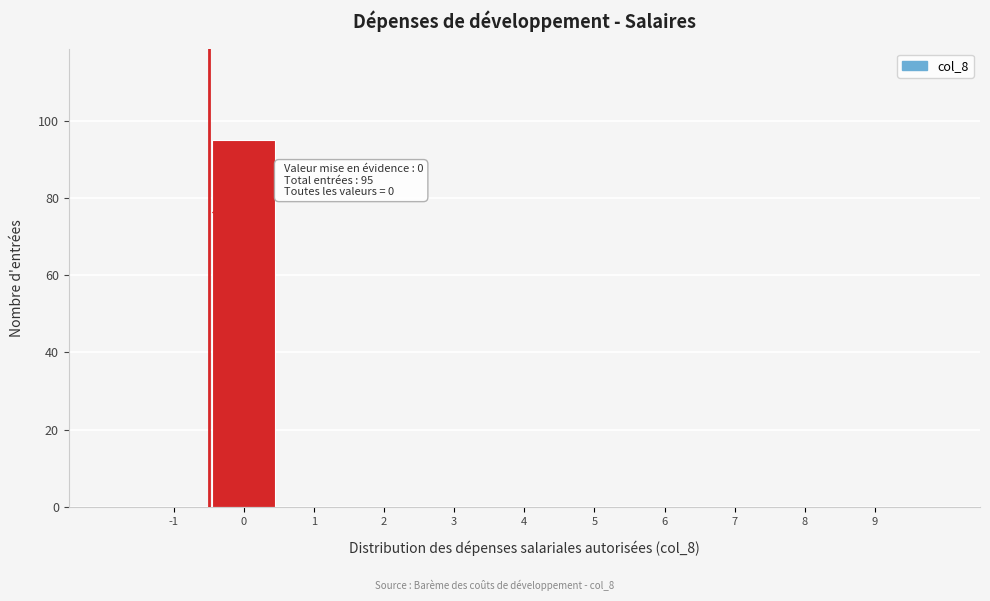

Reading right to left, what are all the values shown in this chart?

9=0	8=0	7=0	6=0	5=0	4=0	3=0	2=0	1=0	0=95	-1=0